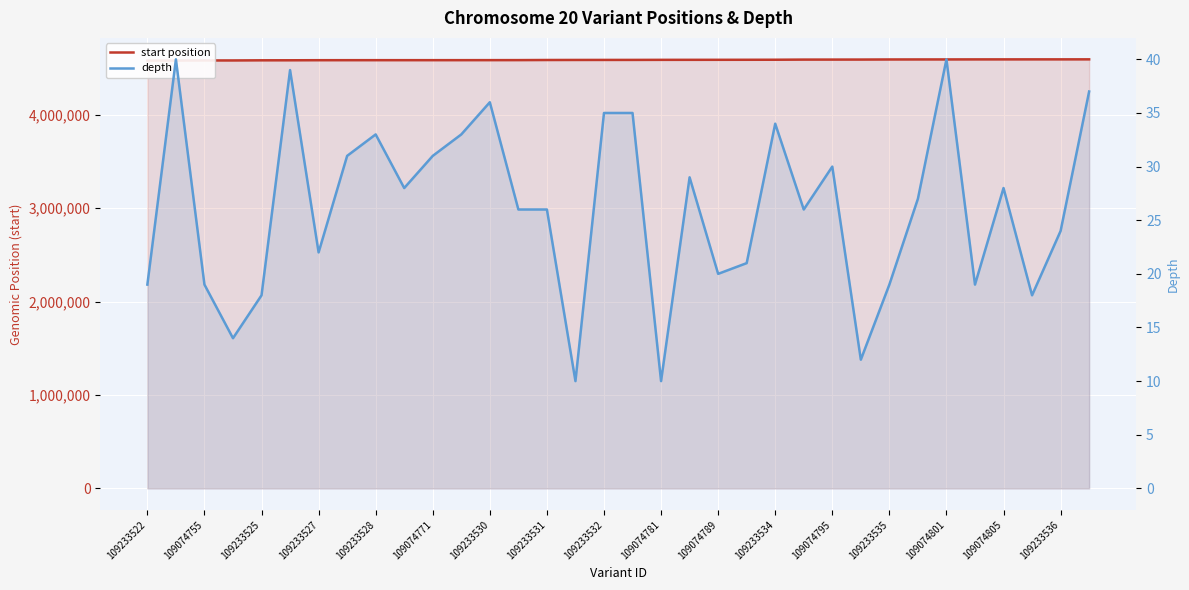

How many data points does each series have?

34